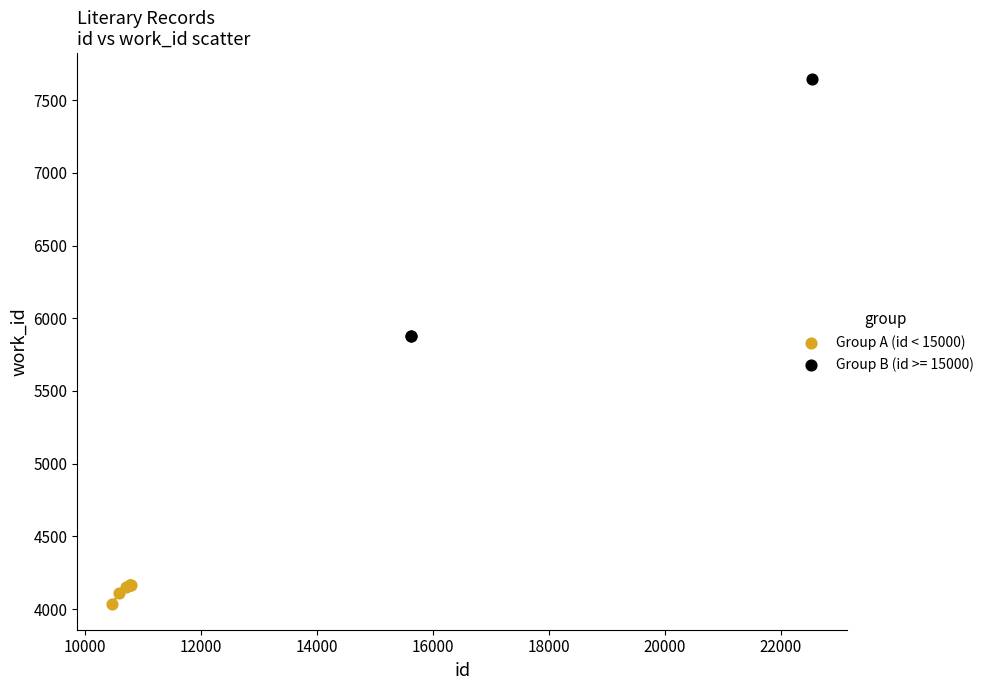

Which series contains the highest Y value?

Group B (id >= 15000)